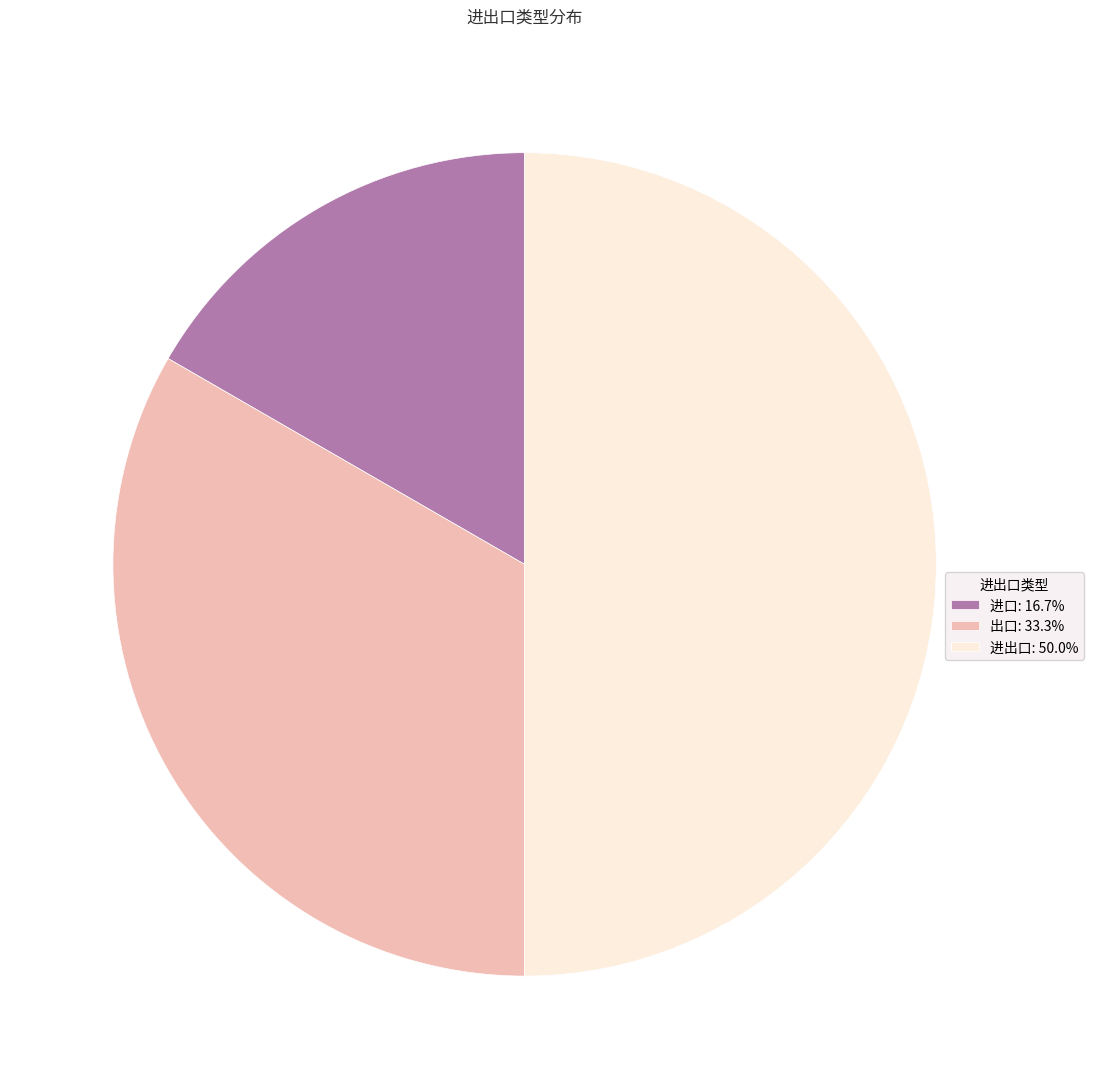

Does 进口: 16.7% represent more than half of the total?

No